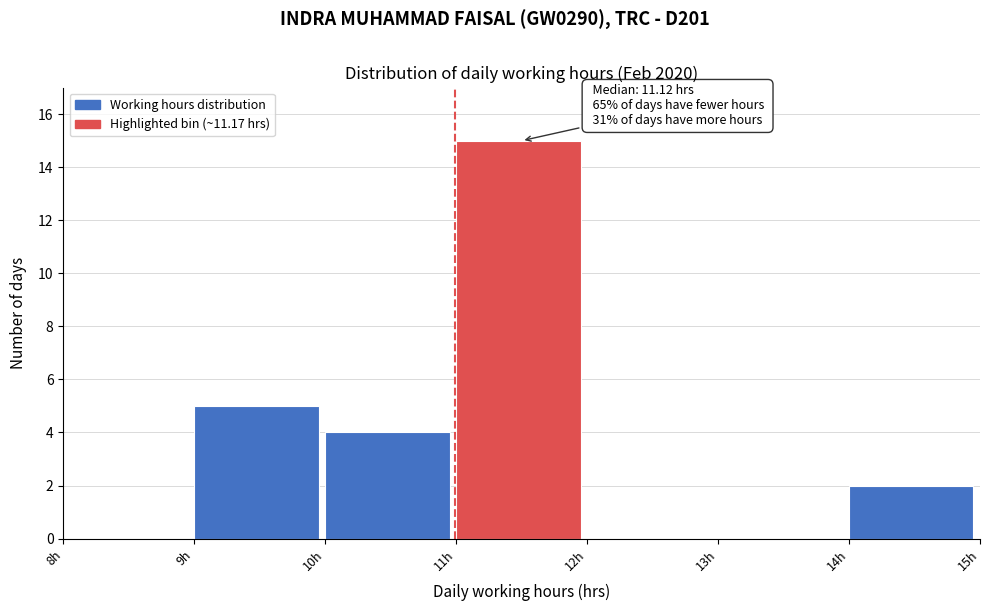

Which range on the x-axis has the tallest bar?

11 to 12